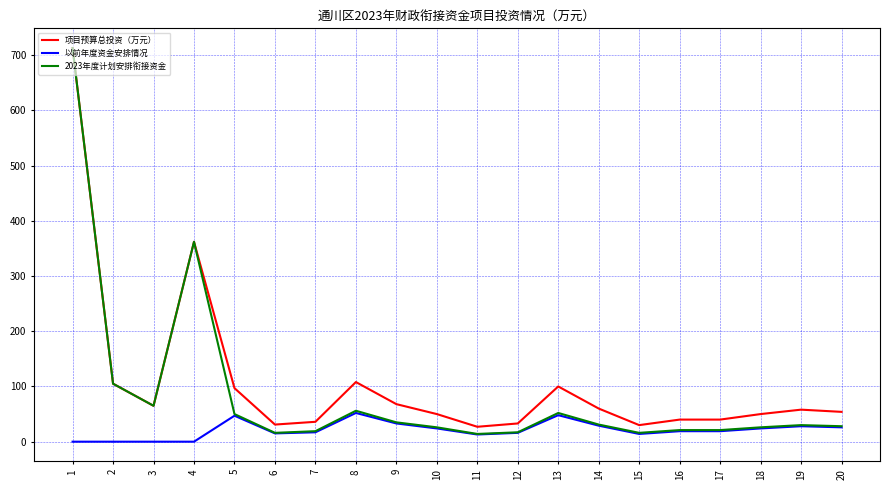

Which series changed the most between 5 and 15?

项目预算总投资（万元）